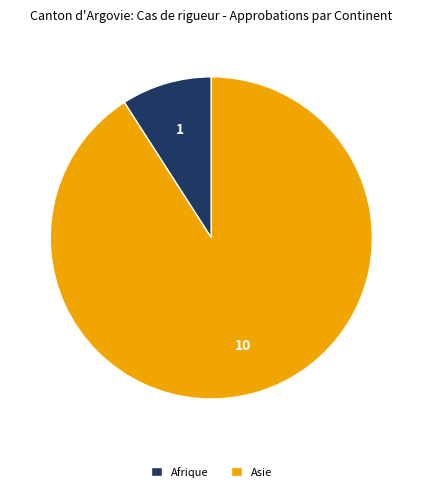

Is there a majority slice in this chart?

Yes